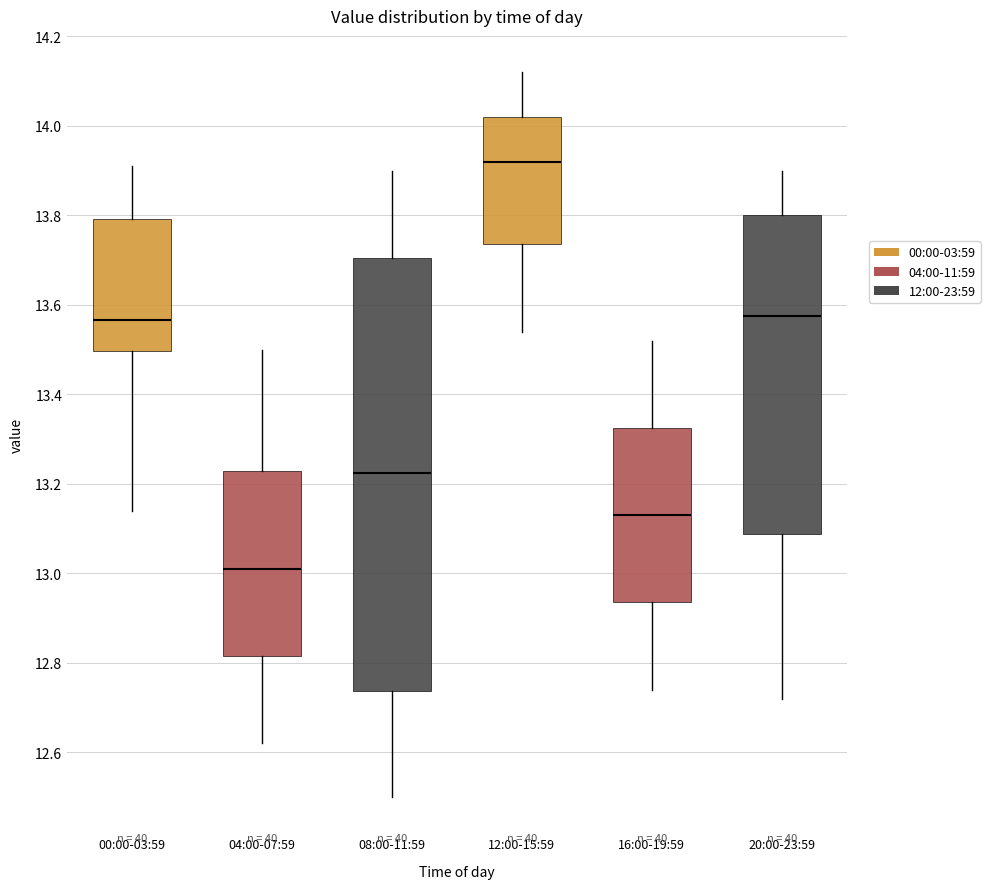

Where does the upper whisker of the box for 16:00-19:59 end on the y-axis? The values are not printed on the chart, so give them approximately, as read against the axis.

13.52